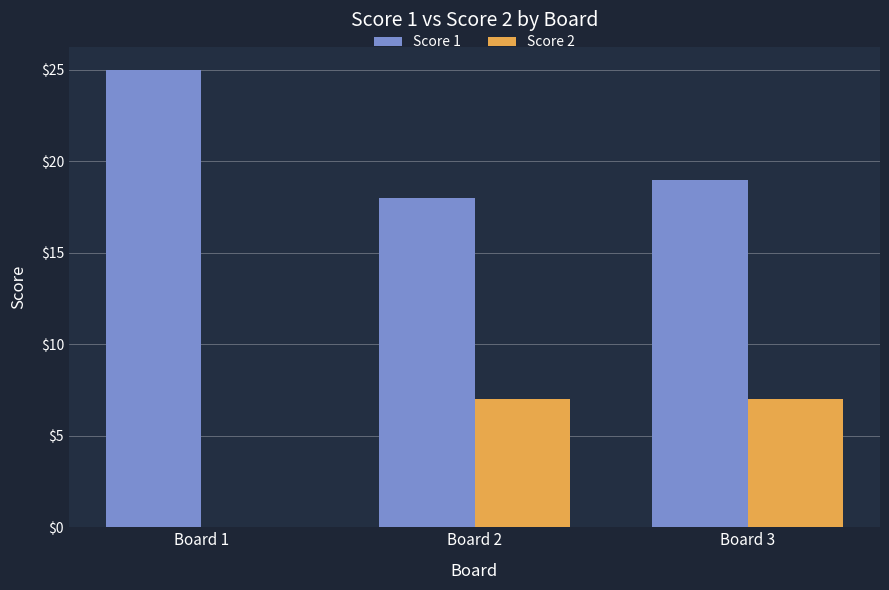

At which label does Score 1 first exceed 19?

Board 1